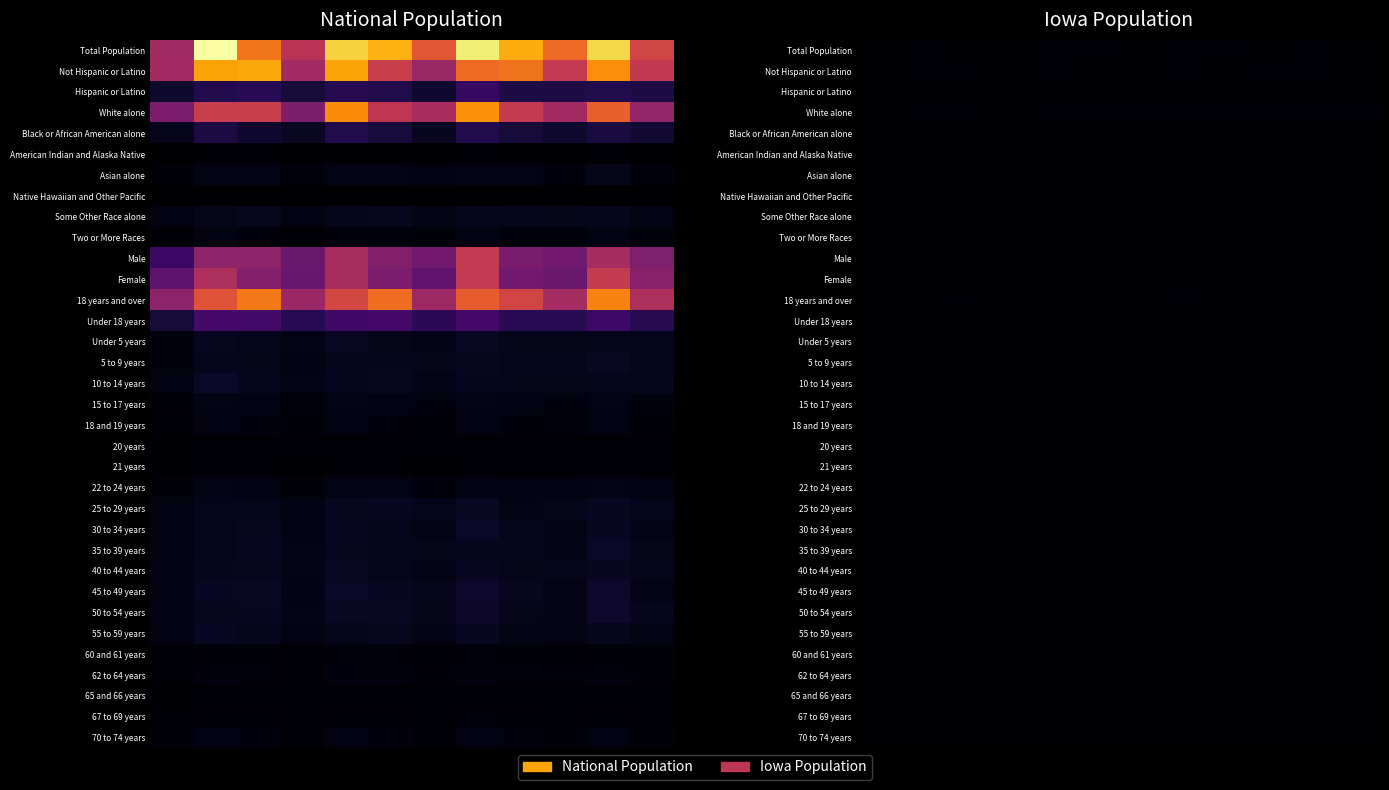

Count the number of categories in the chart.

12